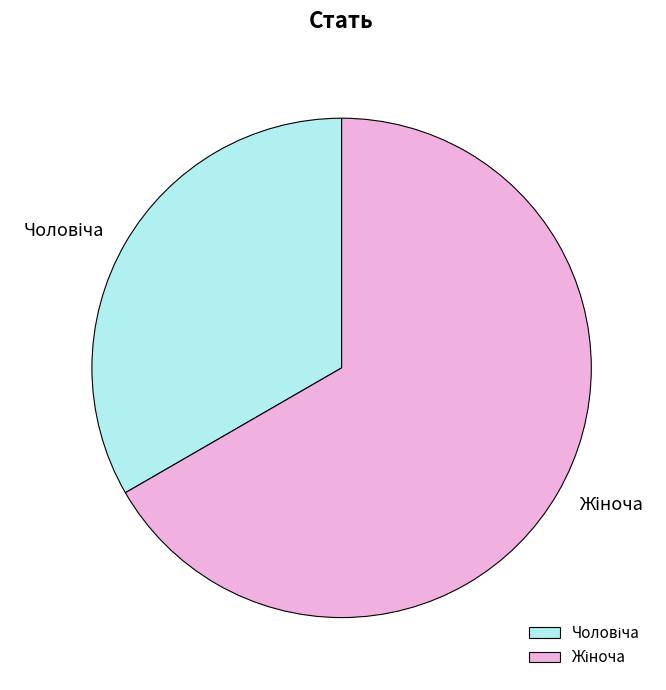

Does any single category account for the majority?

Yes